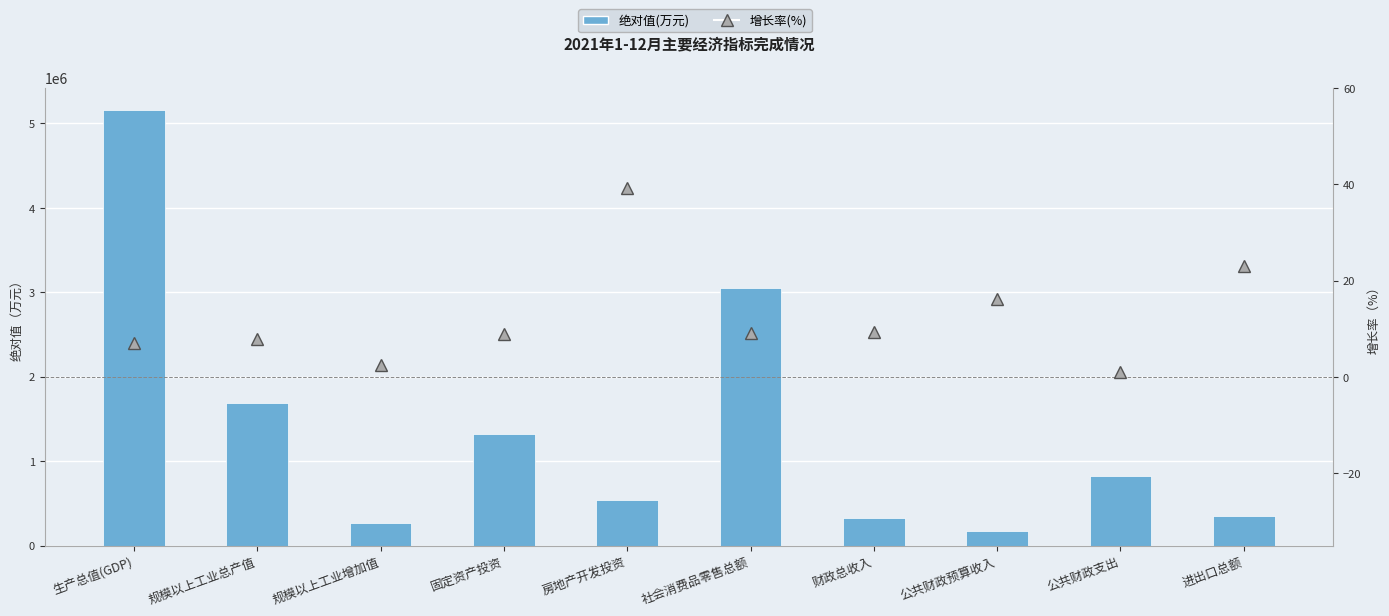

What is the value of the 绝对值(万元) bar at the 1st from the left?

5161572.5